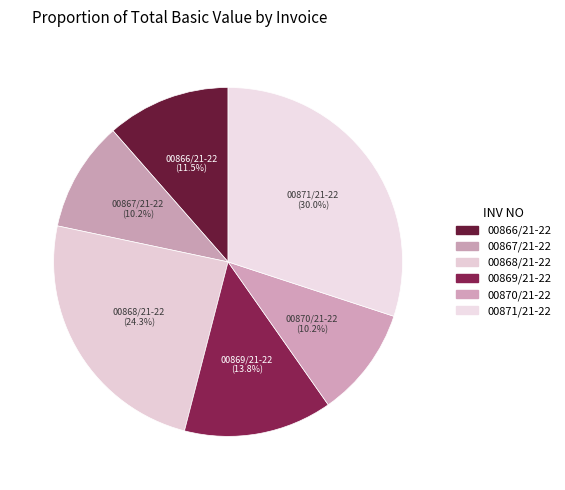

What portion of the pie excludes 00869/21-22?

86.2%